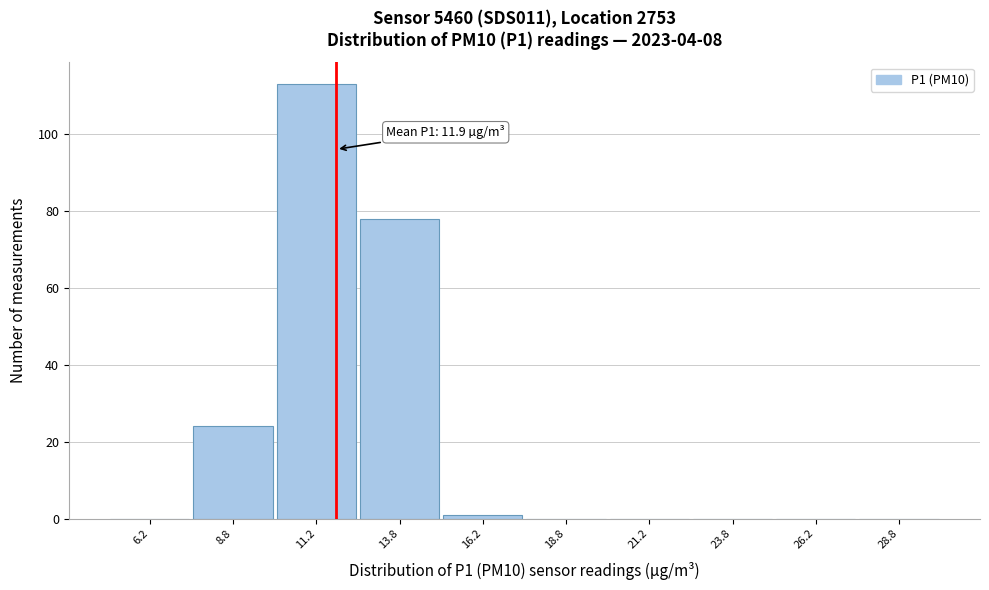

Over which range of the x-axis is the bar tallest?

10.0 to 12.5